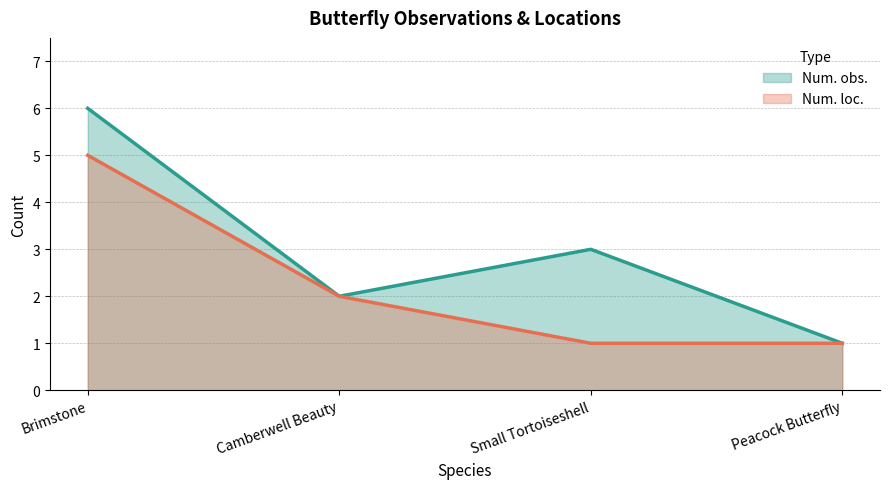

At which category is the sum across all series the highest?

Brimstone